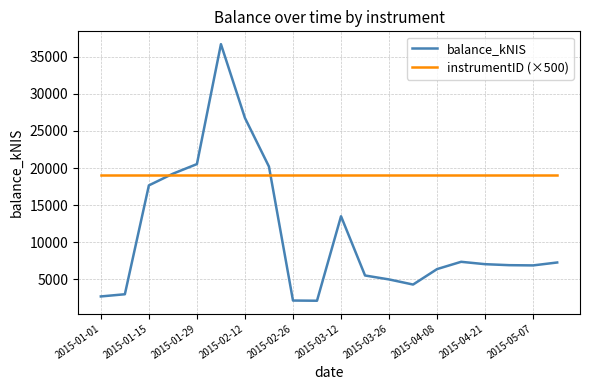

Which series has the largest range (max minus min)?

balance_kNIS